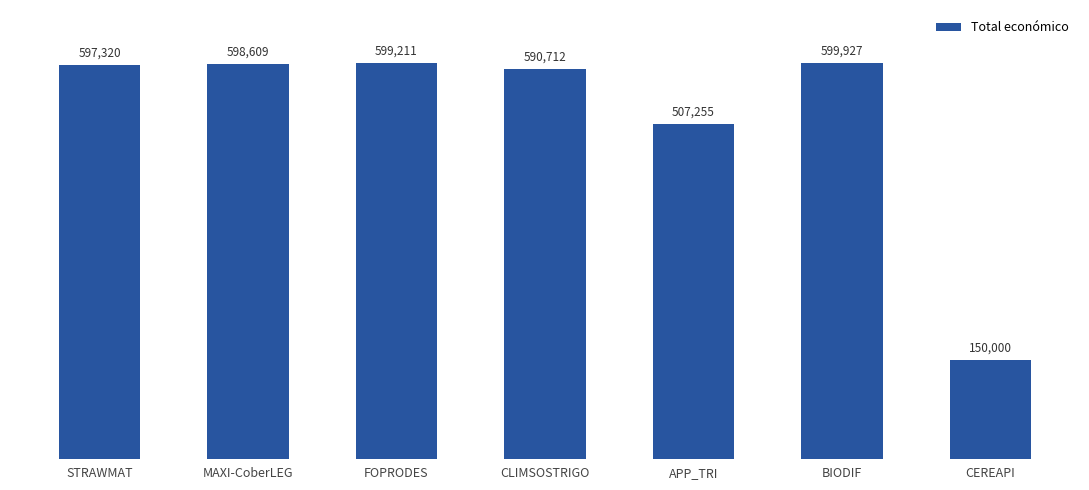

How many data points are less than 597320?

3